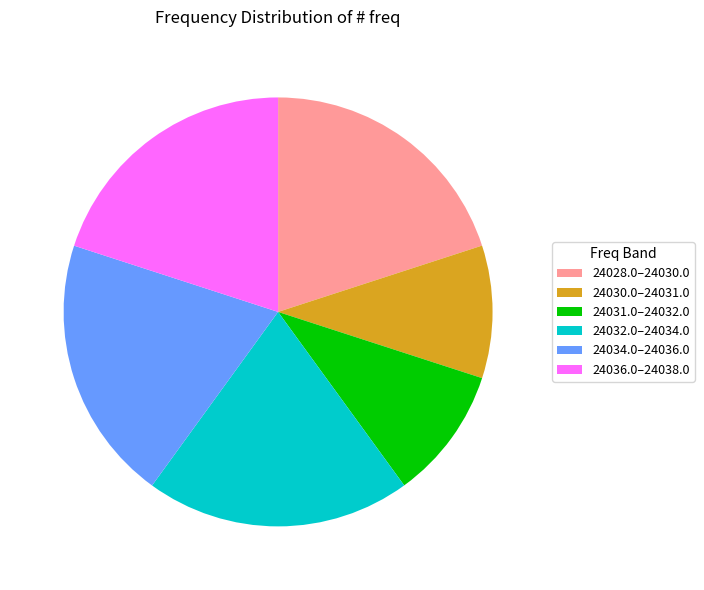

Is there a majority slice in this chart?

No